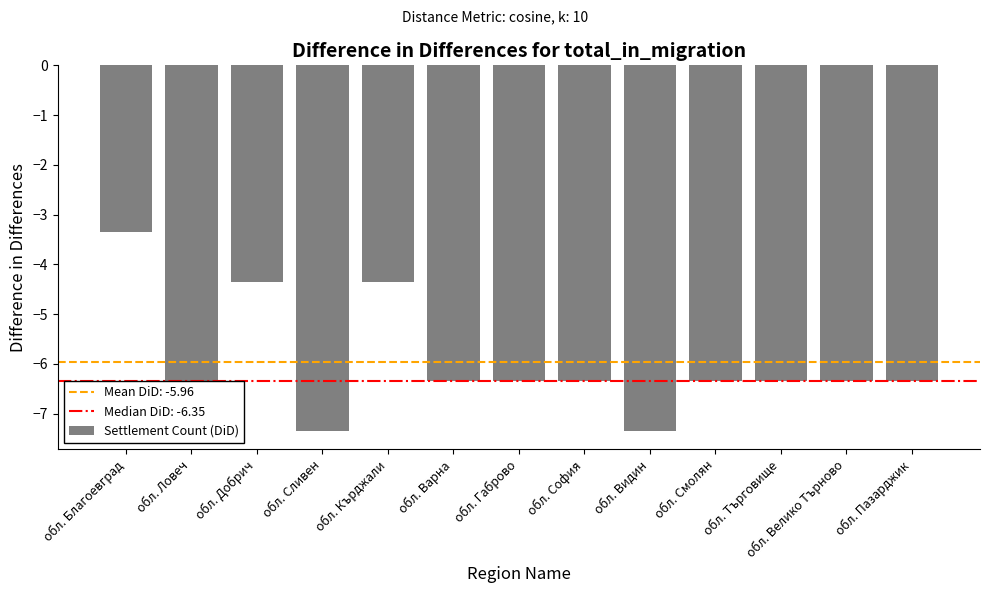

What is the label of the 13th bar from the right?

обл. Благоевград